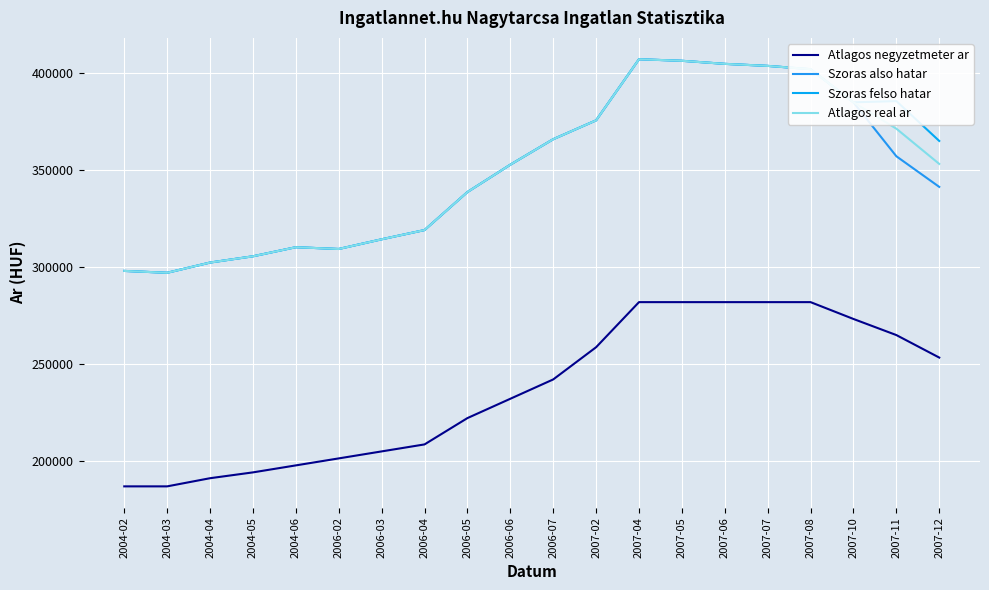

What is the smallest value displayed?

186666